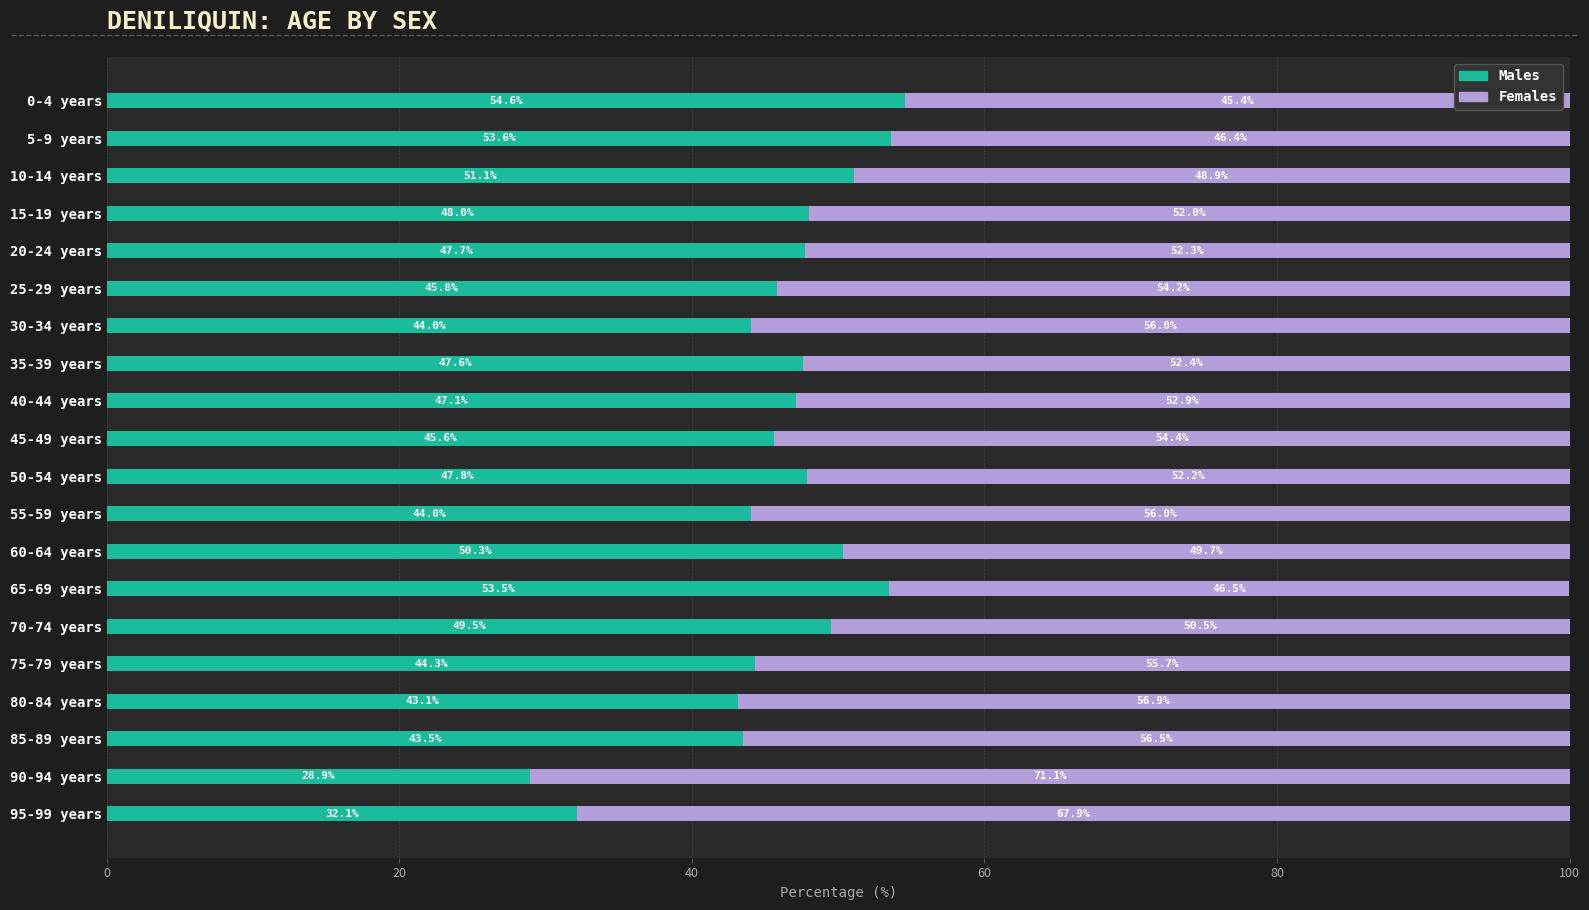

Is it true that Males equals 53.6 at 95-99 years?

False